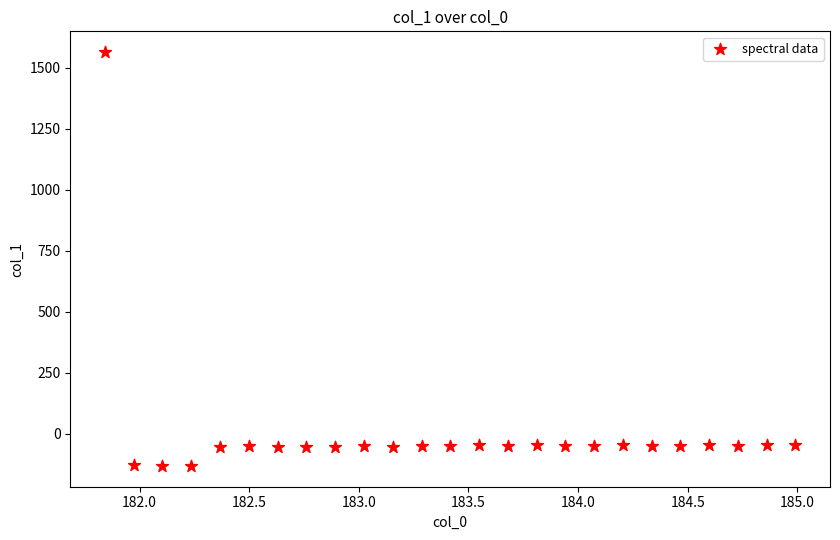

What is the range of X values (max minus min)?

3.1